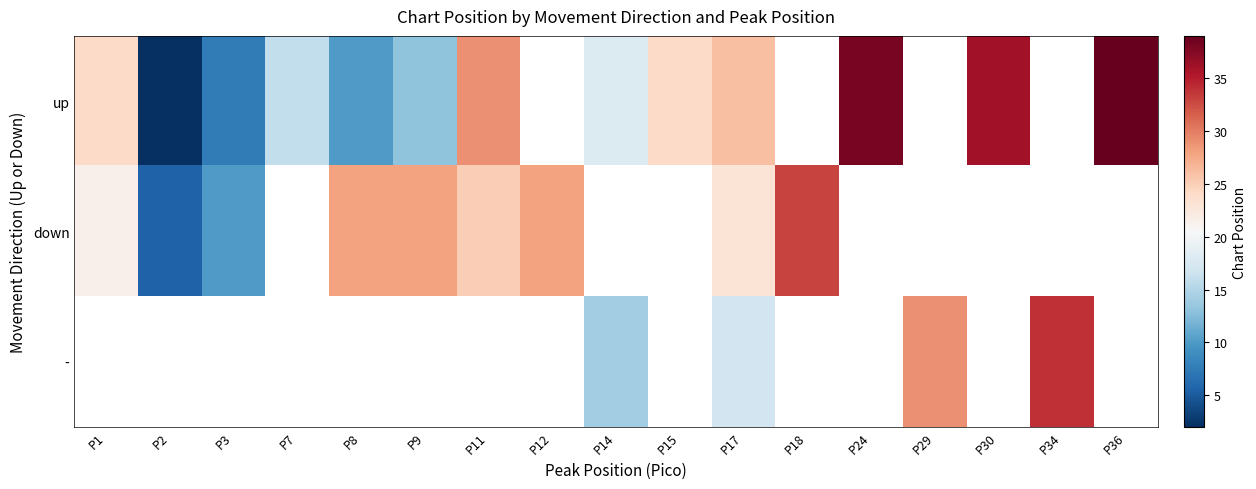

Which category has the highest value in the down series?

P18